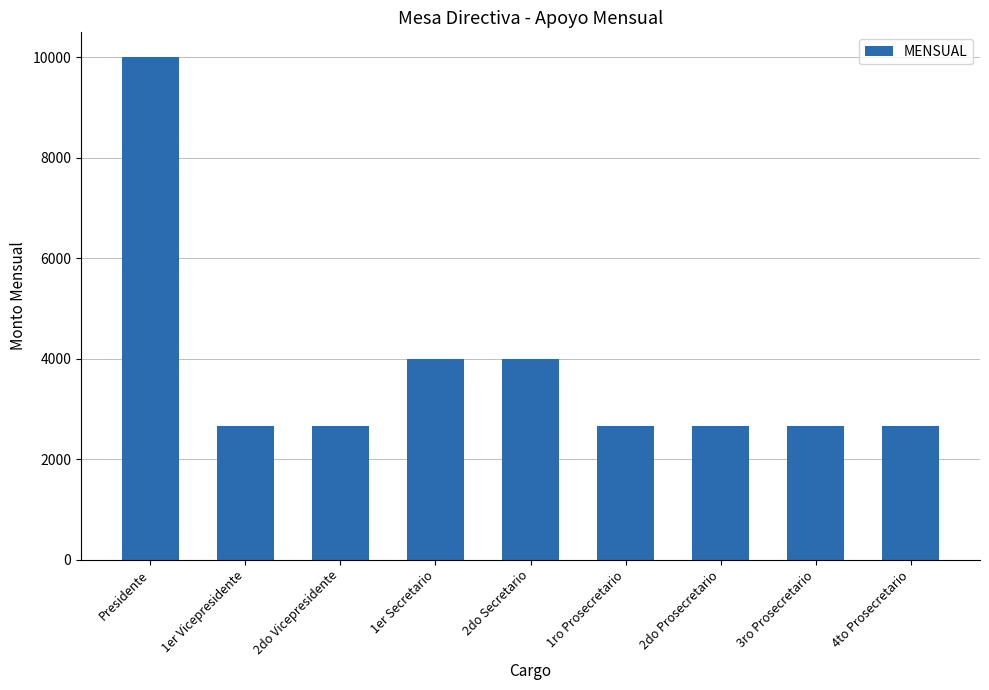

What is the change in value from 1er Secretario to 4to Prosecretario?

-1337